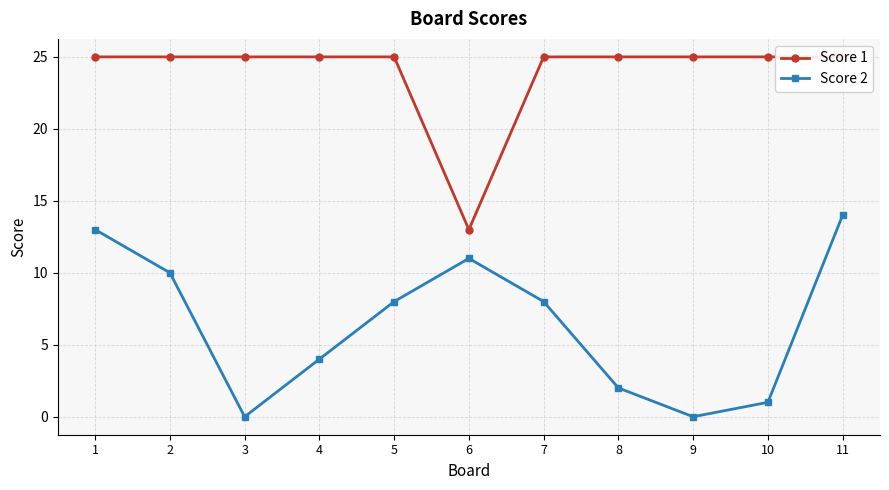

At how many categories does at least one series exceed 15?

10